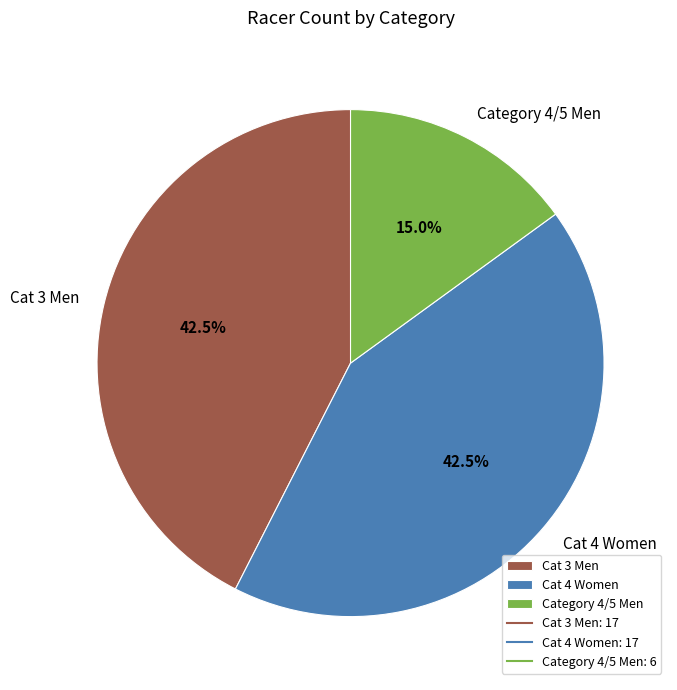

To the nearest percent, what portion does Category 4/5 Men represent?

15%